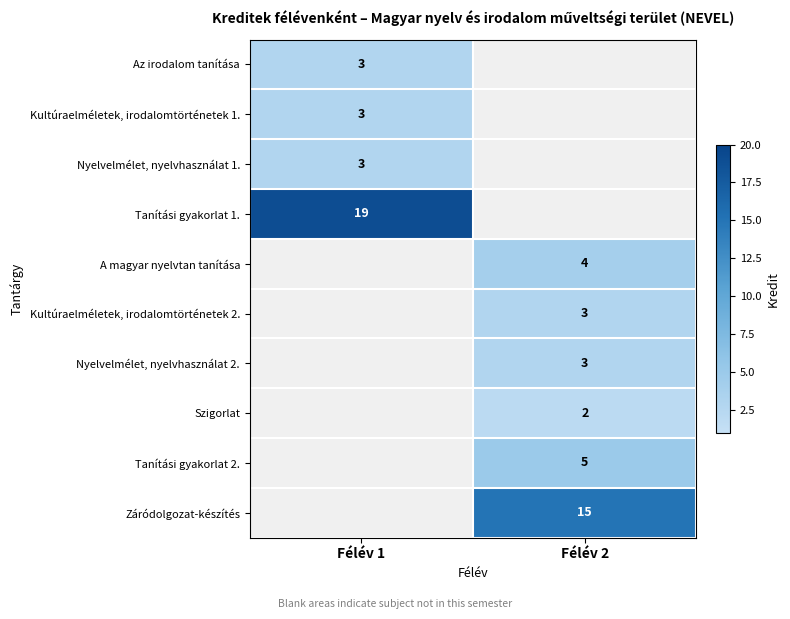

True or false: Az irodalom tanítása has a value of 3 at Félév 1.

True